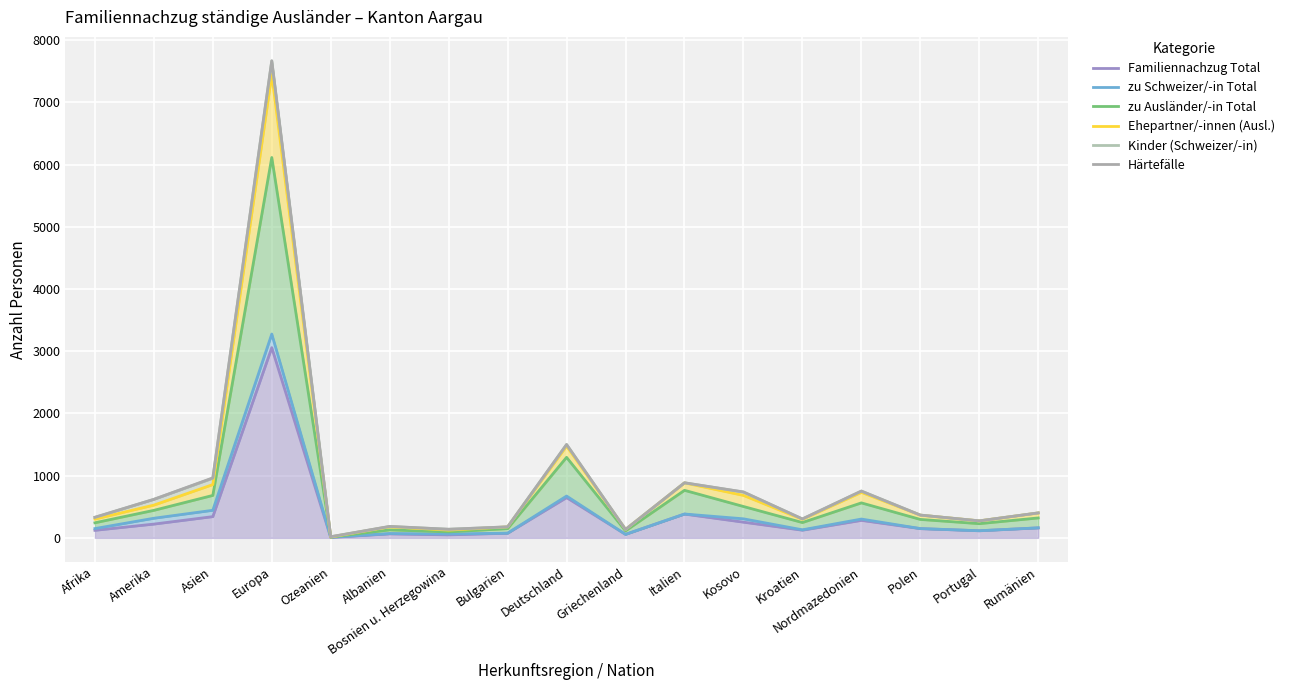

What are all the series names shown in the legend?

Familiennachzug Total, zu Schweizer/-in Total, zu Ausländer/-in Total, Ehepartner/-innen (Ausl.), Kinder (Schweizer/-in), Härtefälle